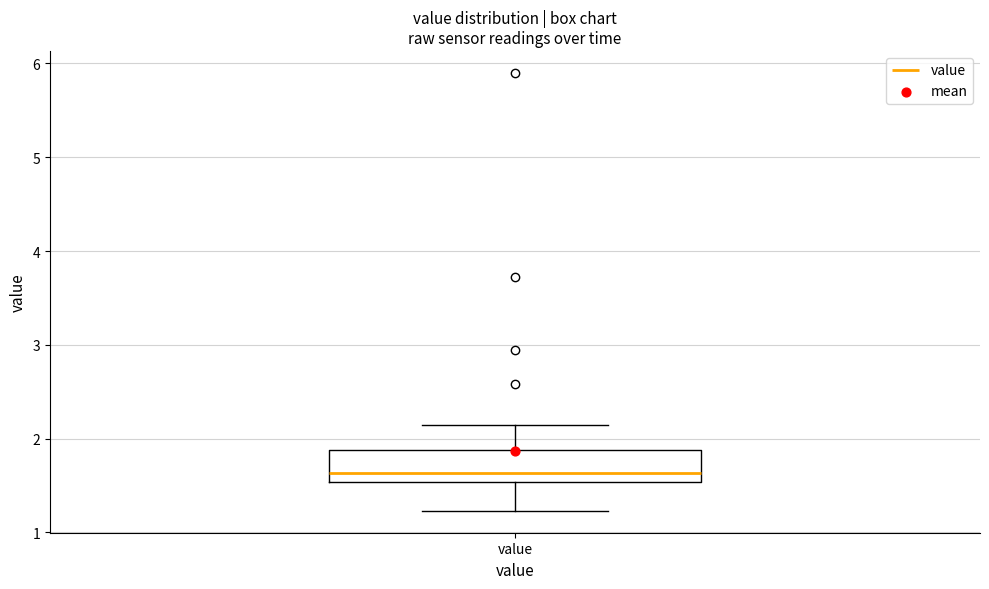

Where does the upper whisker of the box for value end on the y-axis? The values are not printed on the chart, so give them approximately, as read against the axis.

2.2